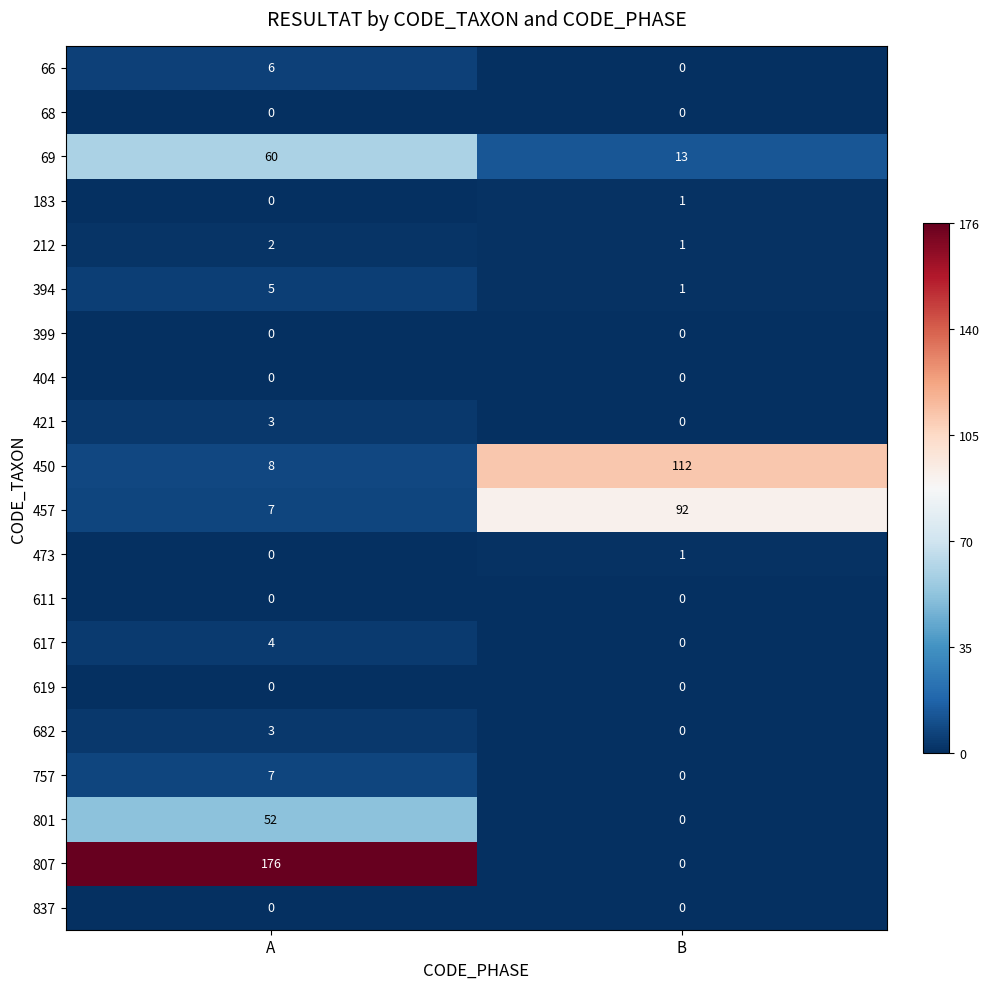

List the labels in order of 457 value, largest first.

B, A